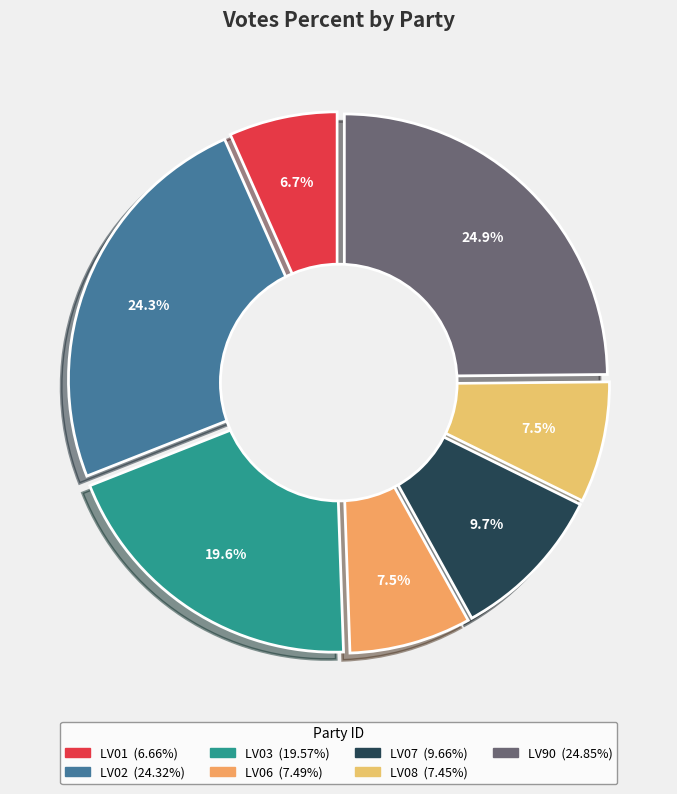

Is it true that LV03 is 10% of the pie?

False